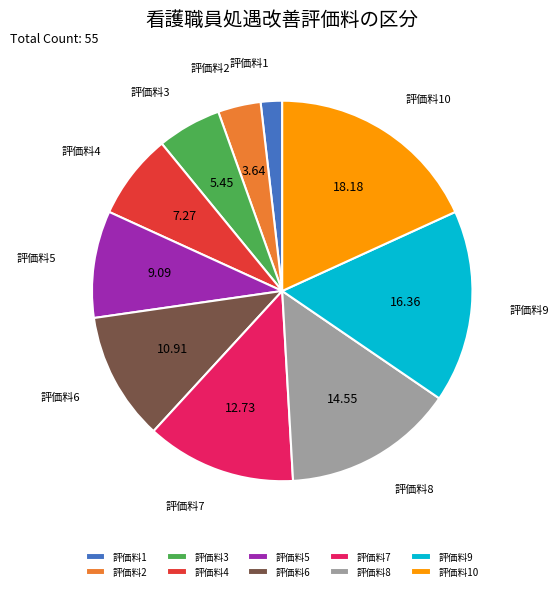

How many slices are in this pie chart?

10